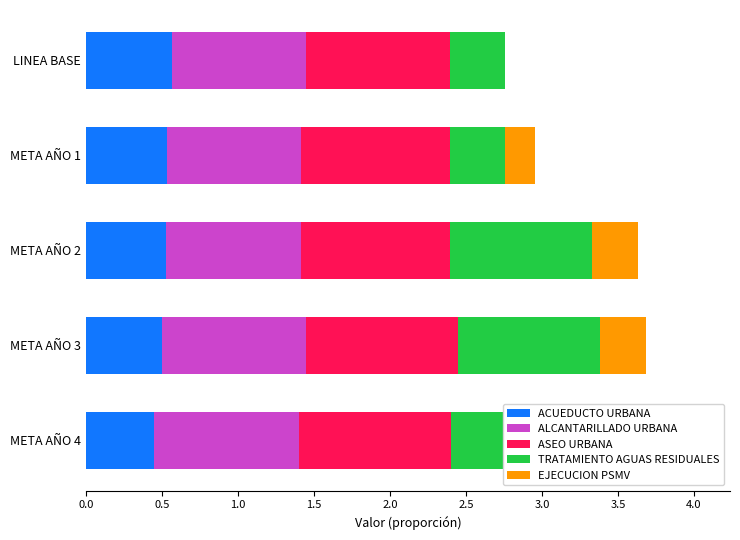

How many groups of bars are there?

5